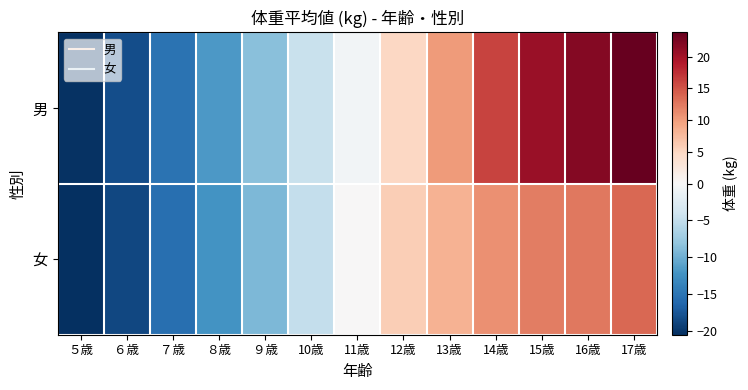

Rank the series by their maximum value, from highest to lowest.

男, 女